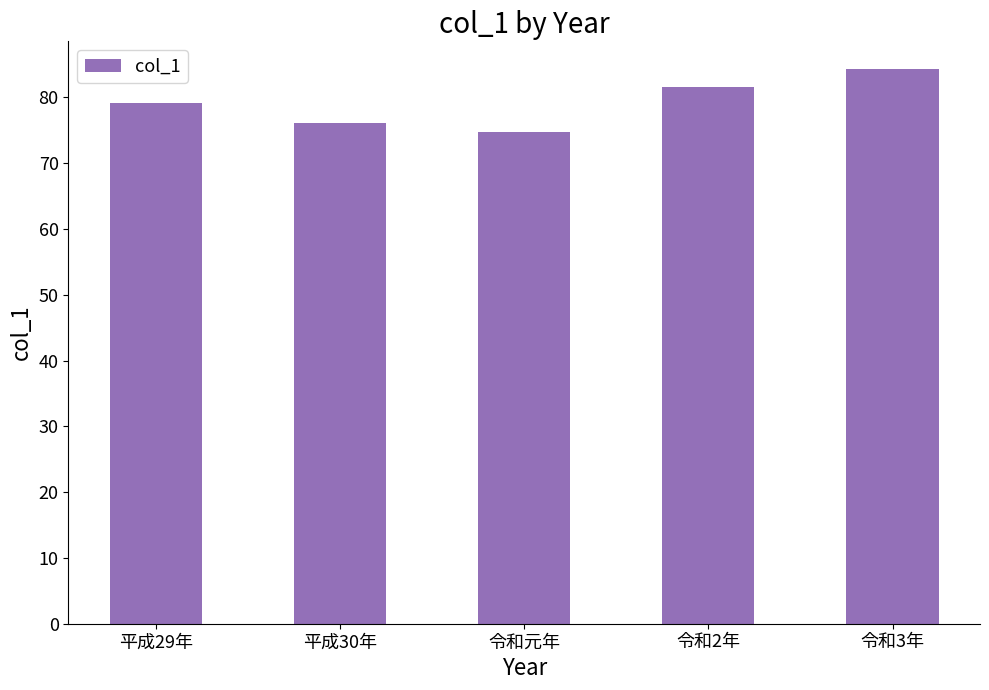

What is the maximum value shown in the chart?

84.3